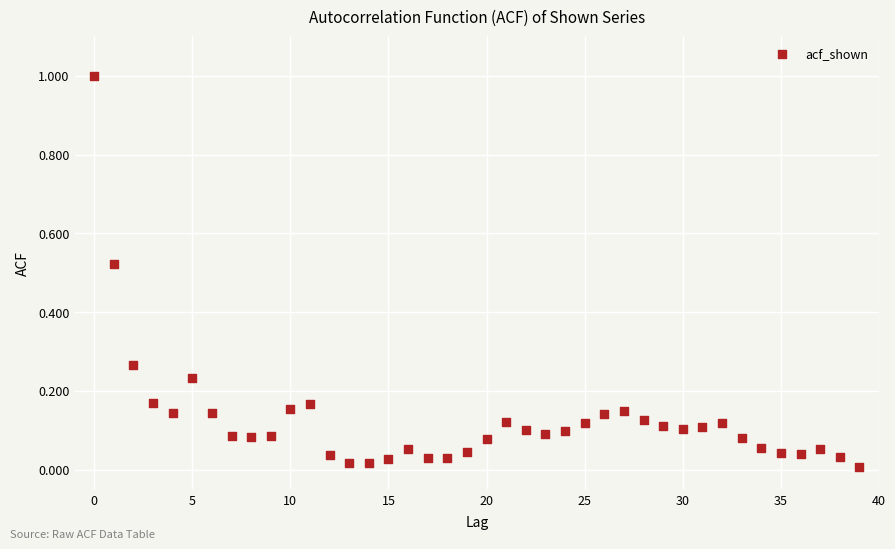

What is the range of Y values (max minus min)?

1.0